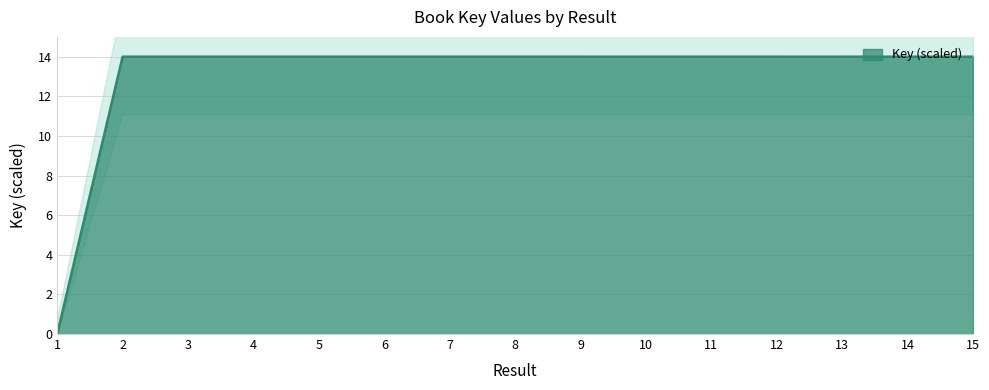

Where is the data nearest to the value 7?

15